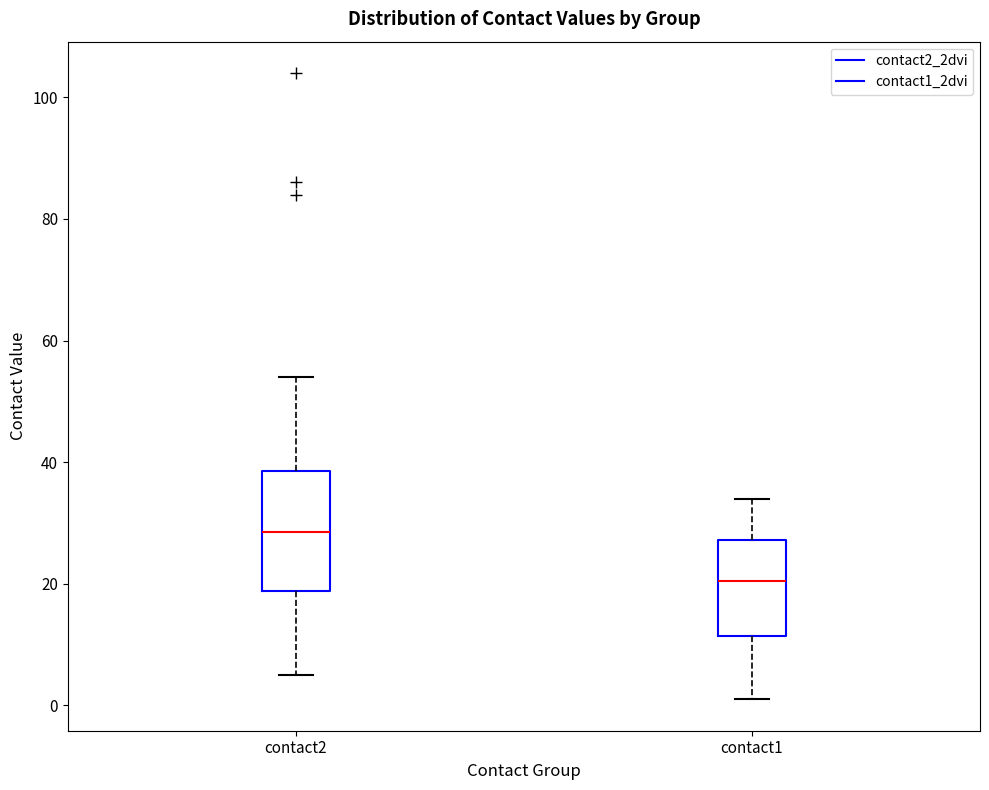

Reading left to right, read every box against the y-axis: the position of its median line, the range the box covers, and the ends of its whiskers. The values are not printed on the chart, so give them approximately, as read against the axis.

contact2: median 28, box 18 to 38, whiskers 6 to 54
contact1: median 20, box 12 to 28, whiskers 2 to 34